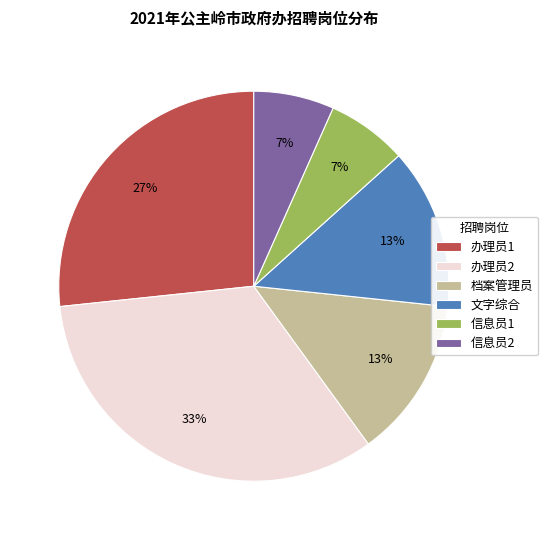

Between 文字综合 and 办理员1, which is larger?

办理员1